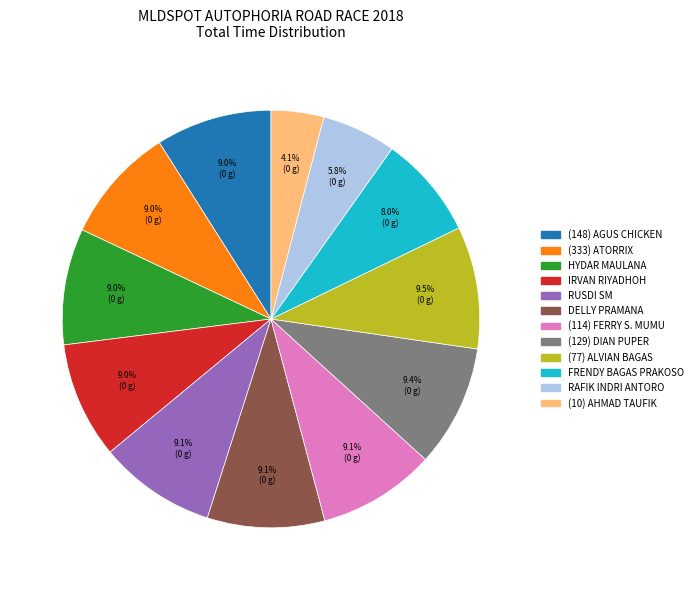

Which category has the smallest portion of the pie?

(10) AHMAD TAUFIK